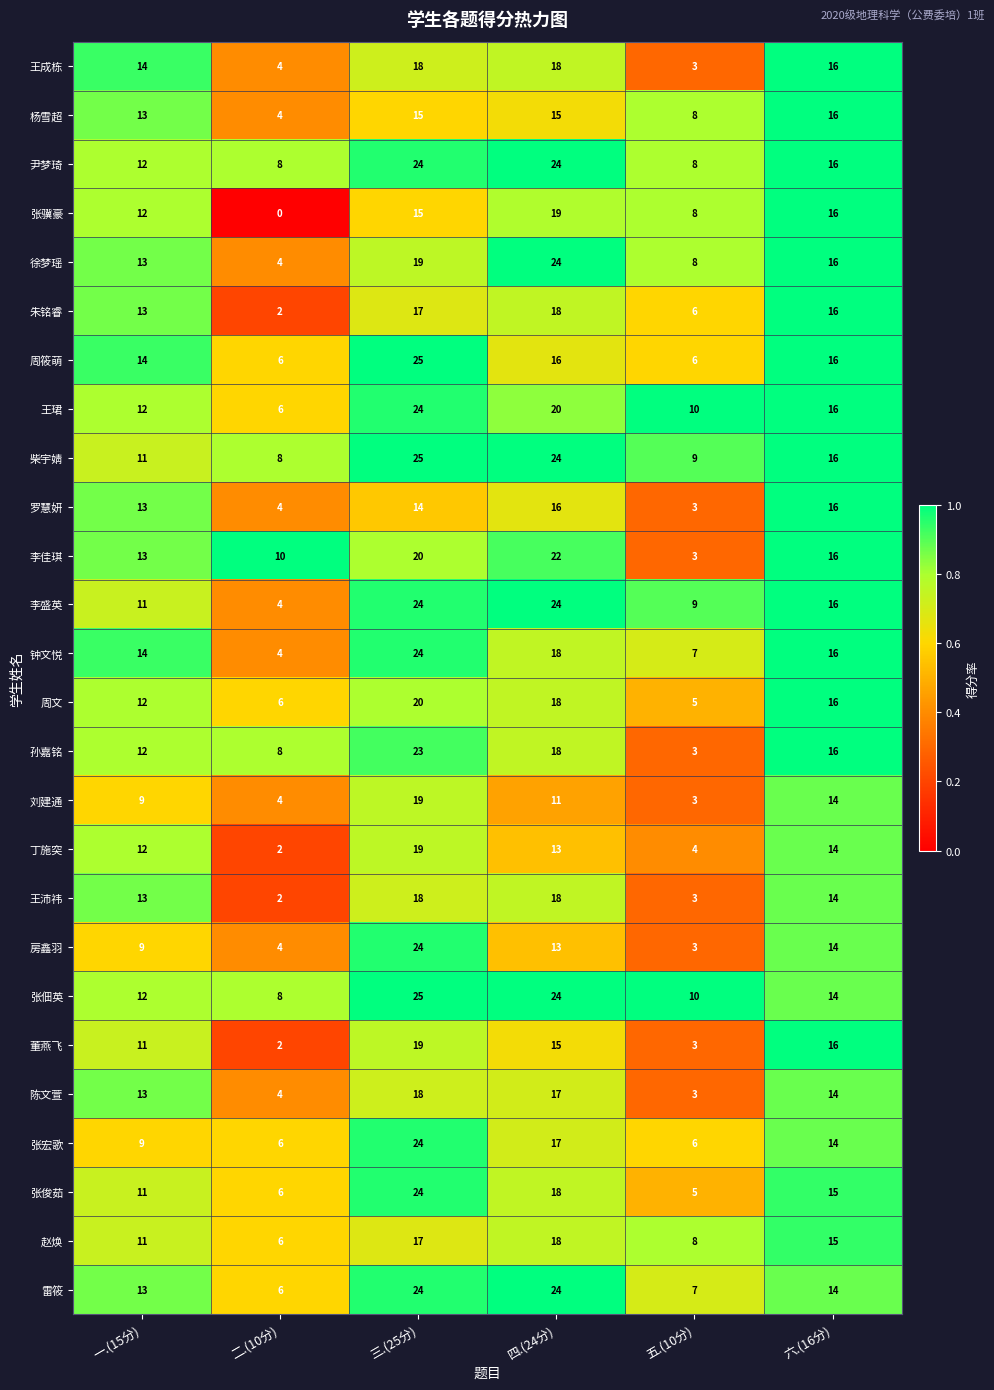

What is the difference between the highest and lowest values at 一.(15分)?

5